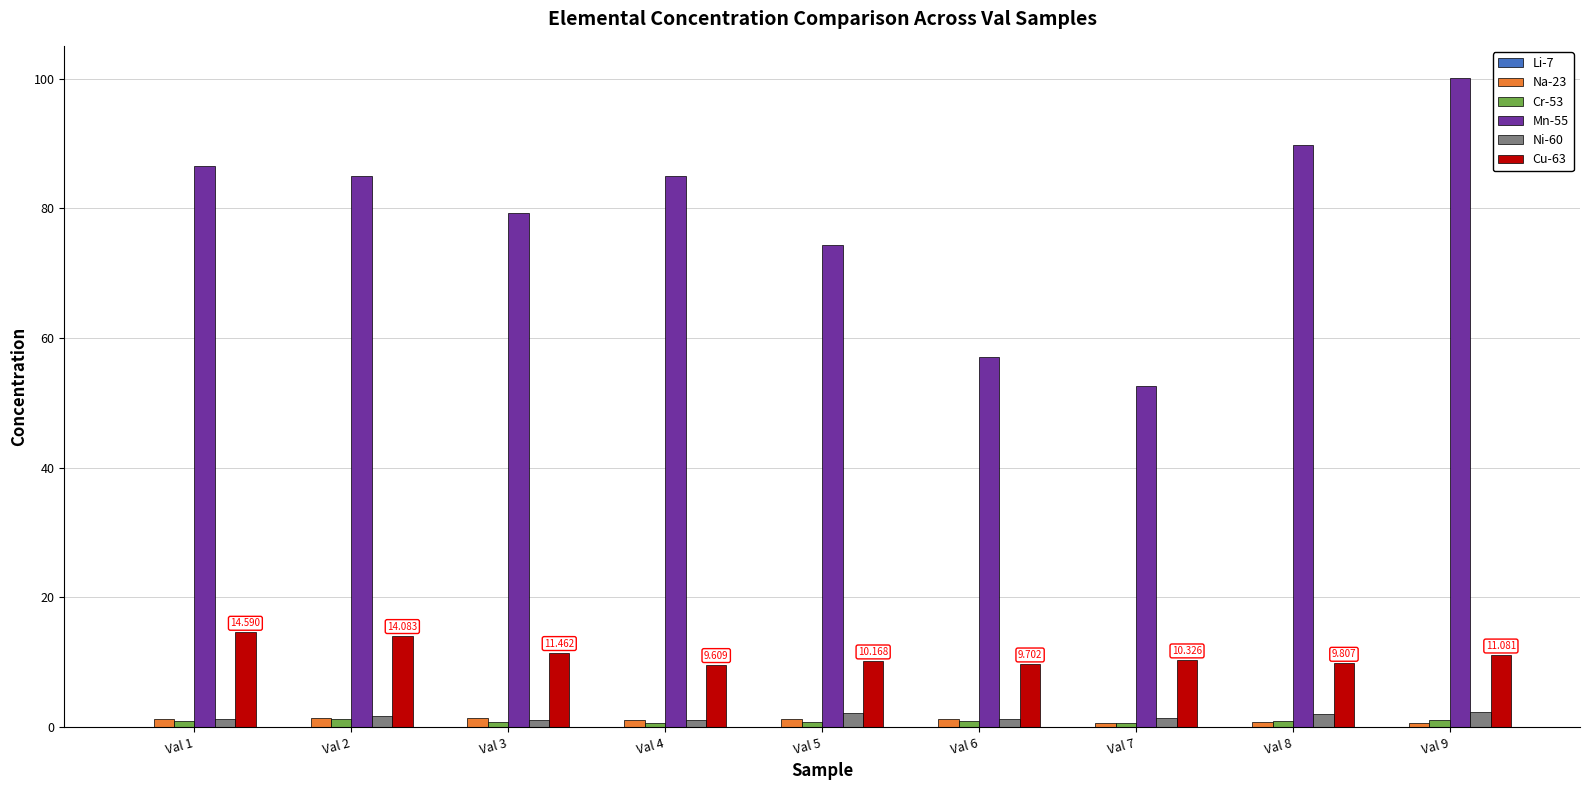

Is the value of Mn-55 at Val 8 greater than the value of Ni-60 at Val 8?

Yes